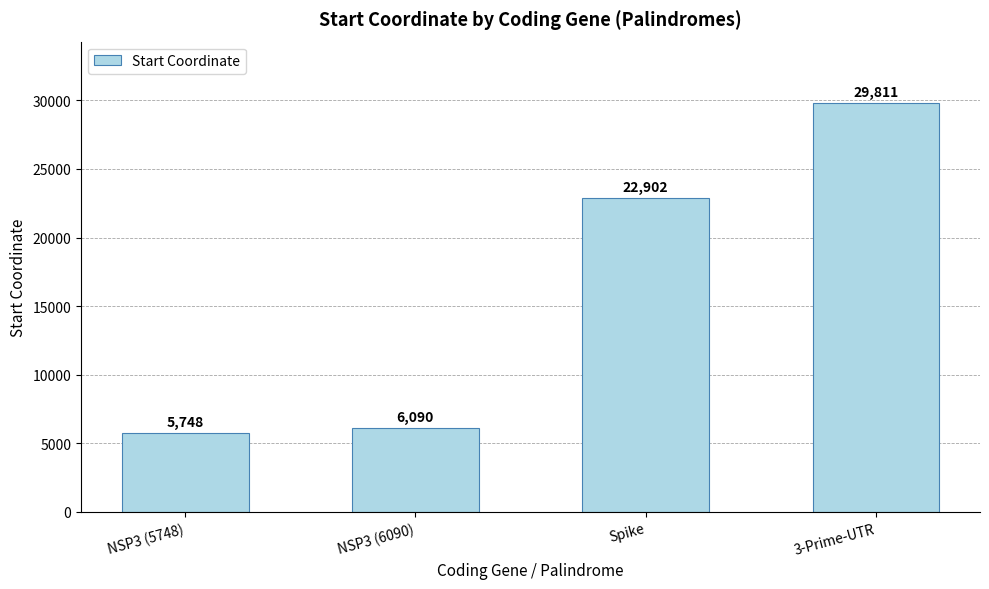

What is the sum of the values at Spike and 3-Prime-UTR?

52713